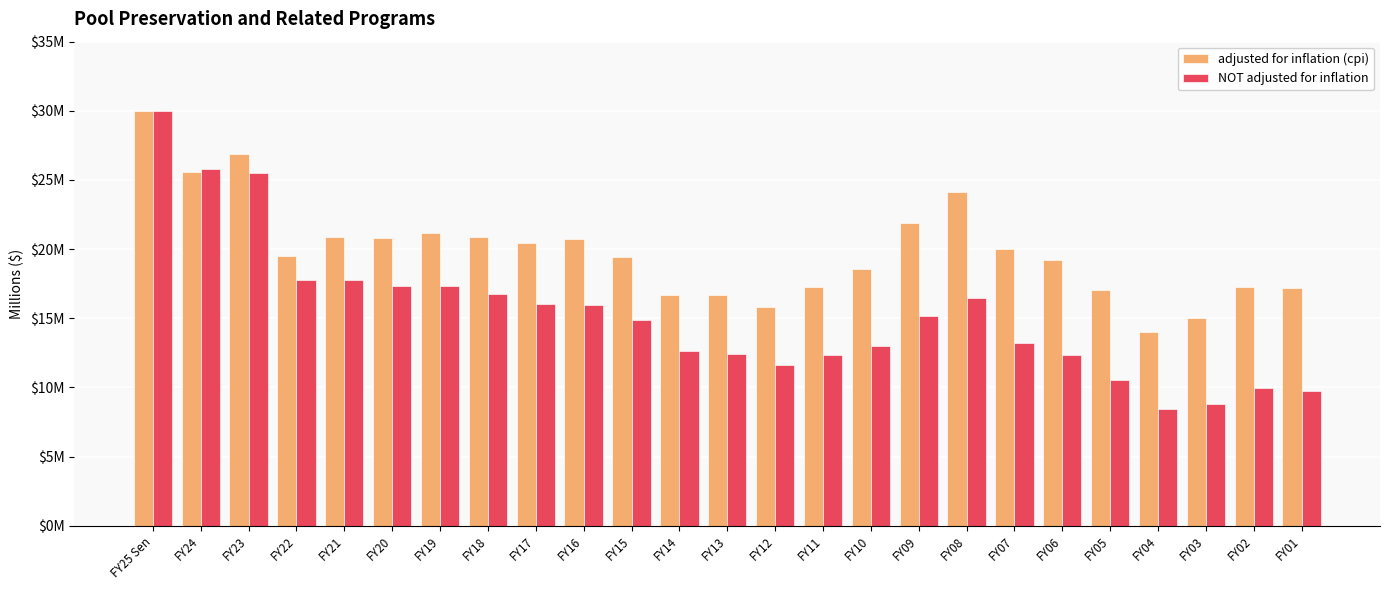

What is the sum of all NOT adjusted for inflation values?

381.8